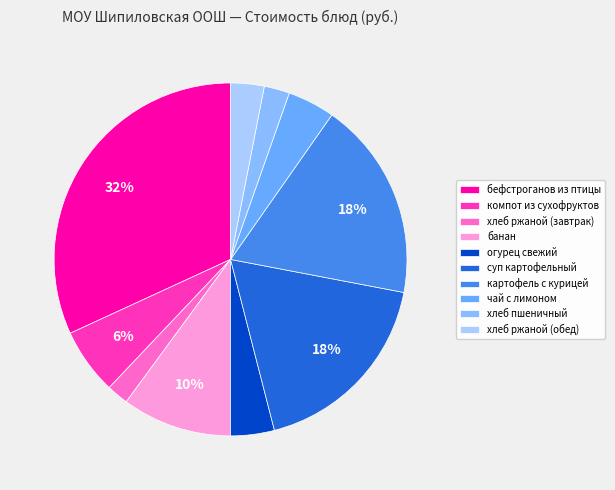

What is the largest slice in the pie chart?

бефстроганов из птицы